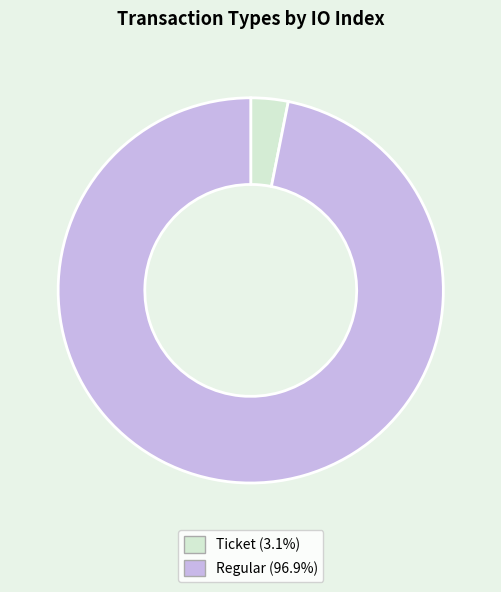

Does any single category account for the majority?

Yes